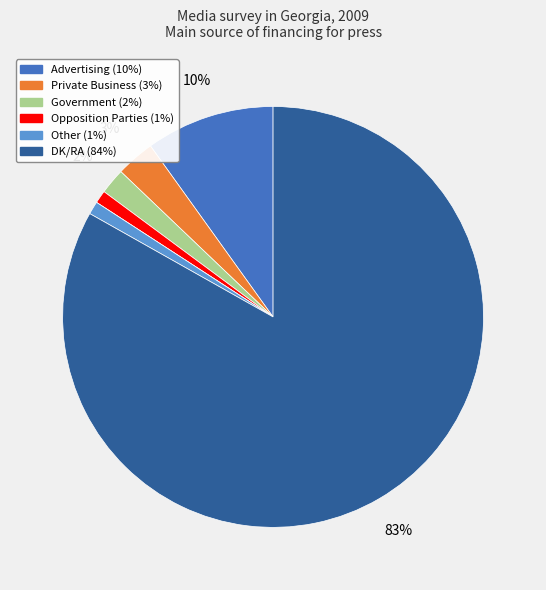

Is there any slice that represents more than half of the pie?

Yes